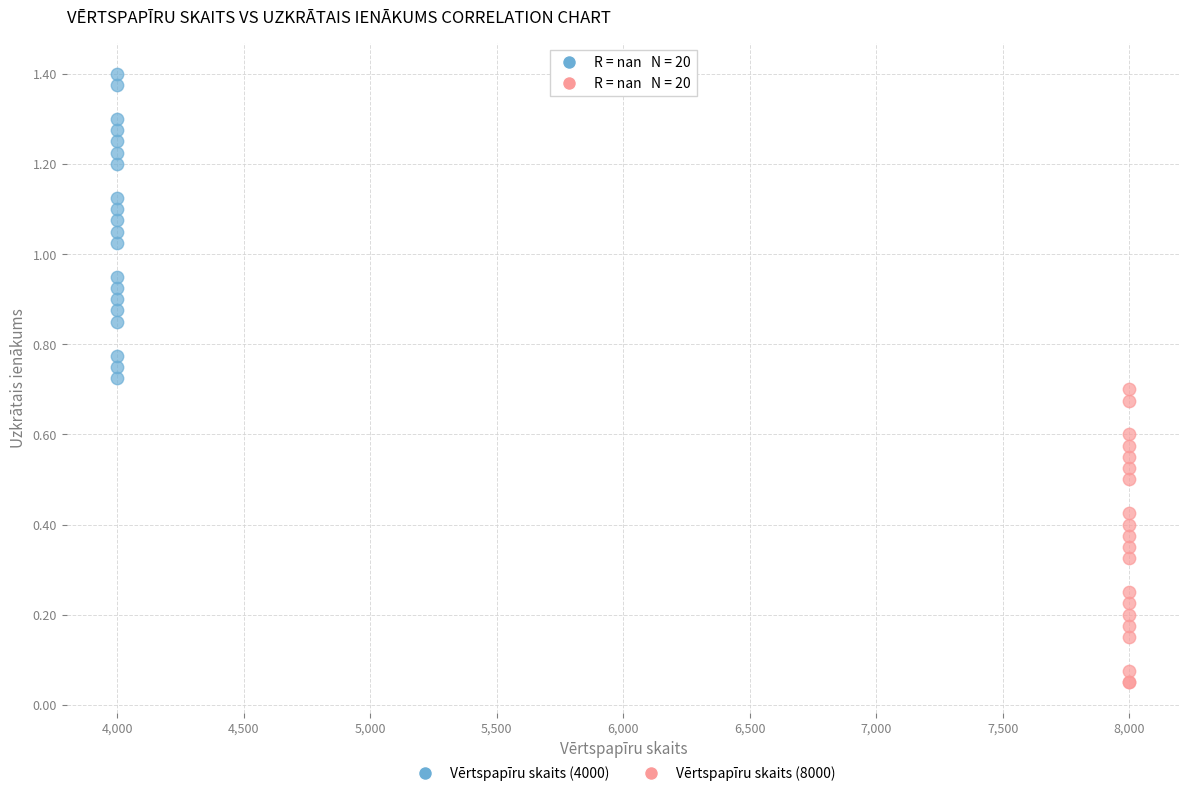

Which series has the largest Y range (max minus min)?

Vērtspapīru skaits (4000)